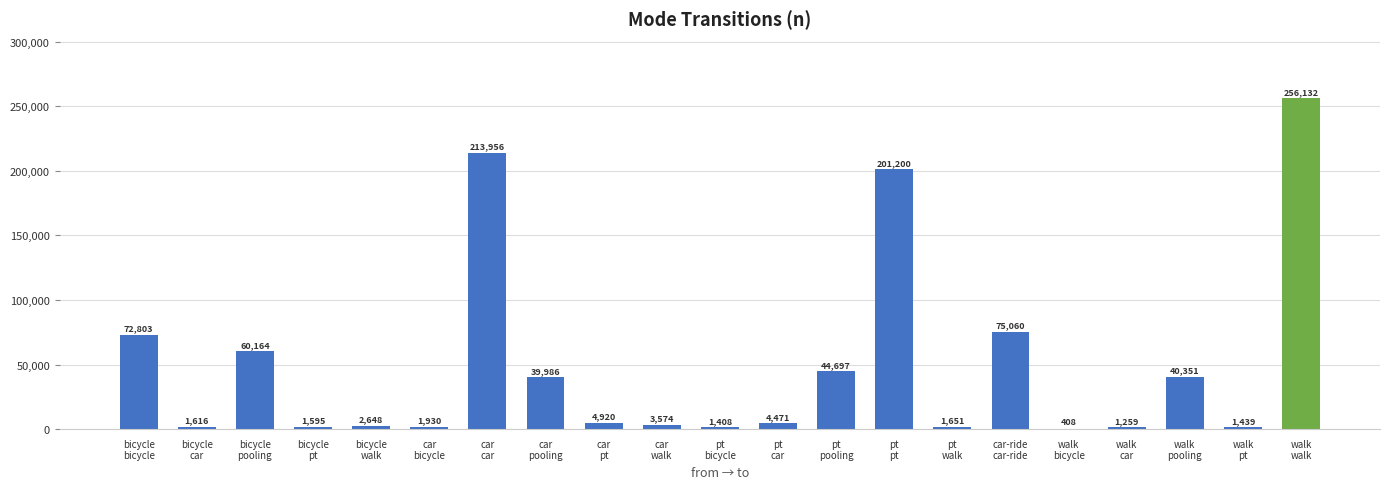

How many categories are shown in the chart?

21